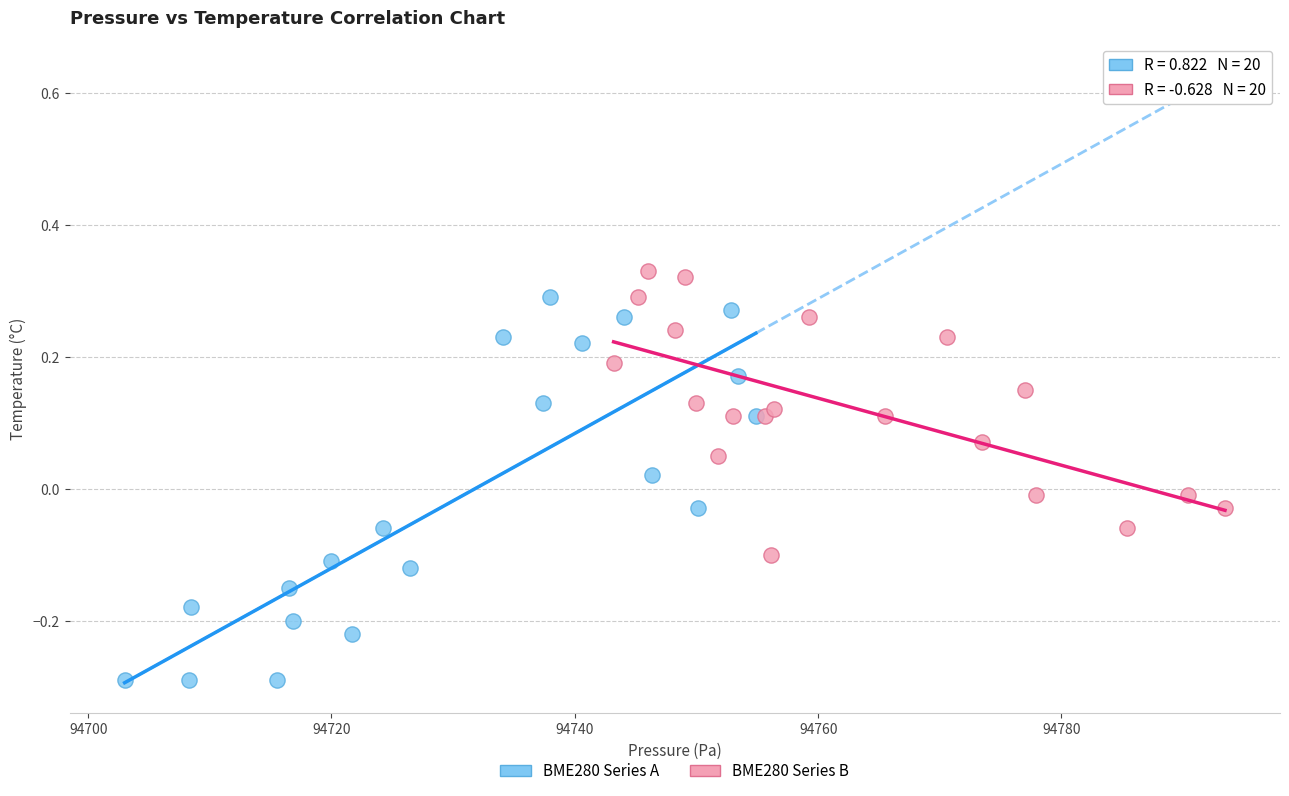

Which series reaches the minimum Y coordinate?

BME280 Series A